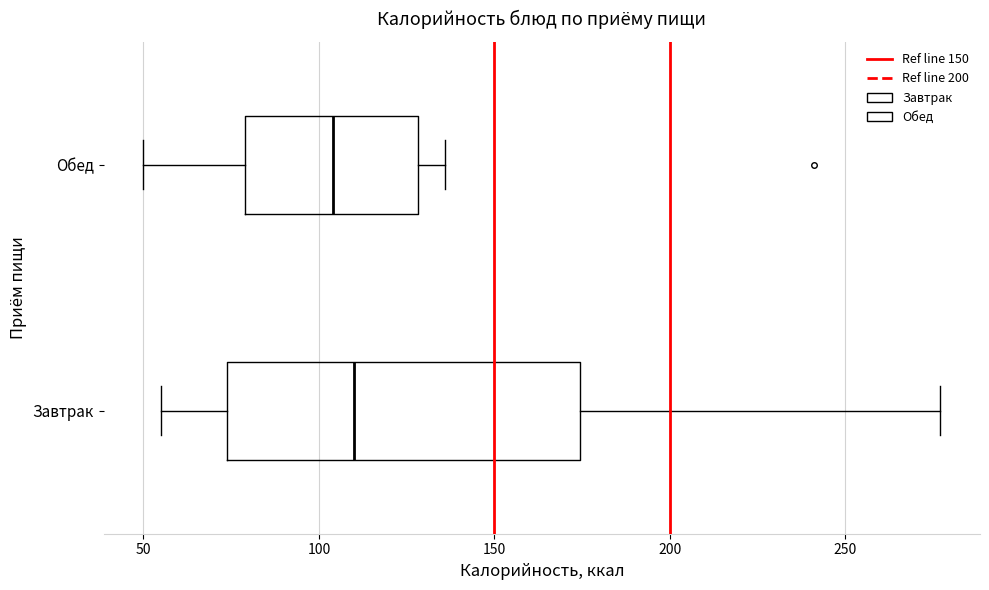

Which box is the widest, from its left edge to its right edge?

Завтрак